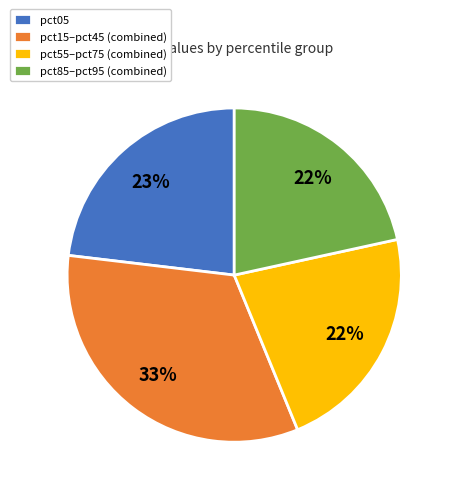

Which slice is the largest?

pct15–pct45 (combined)